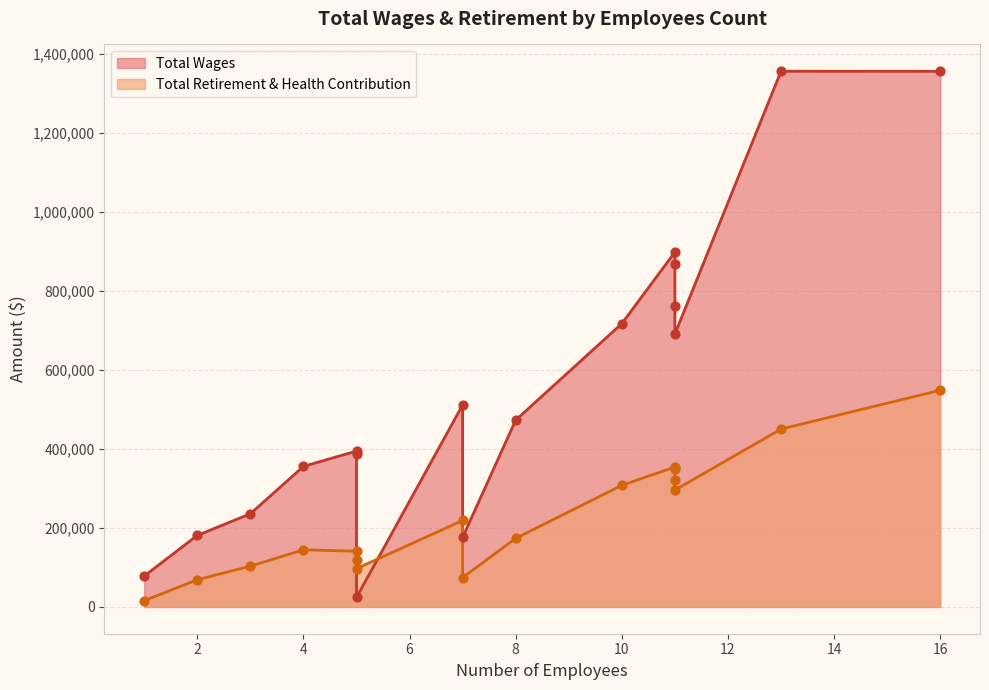

Which series has the largest Y range (max minus min)?

Total Wages